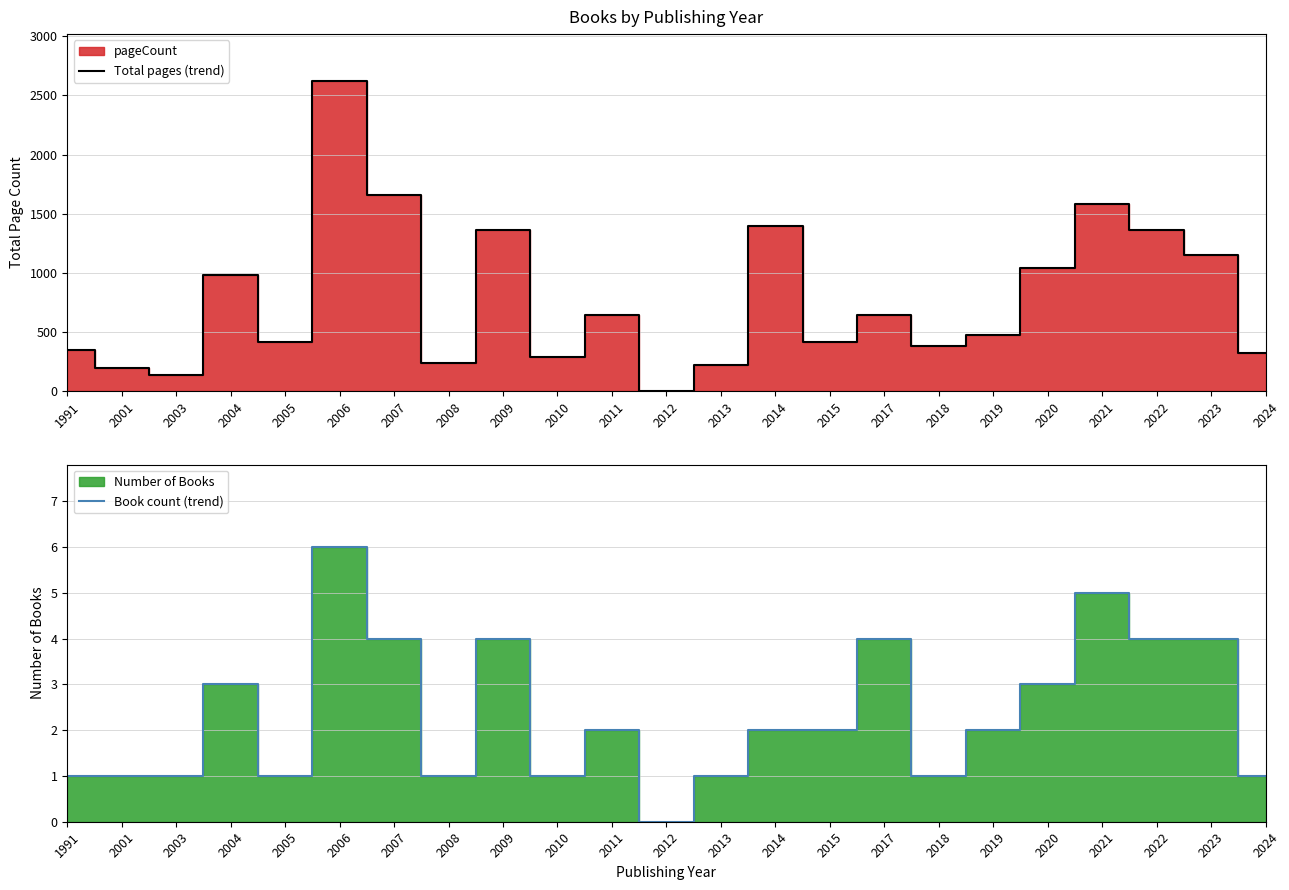

How many lines are shown in the chart?

2